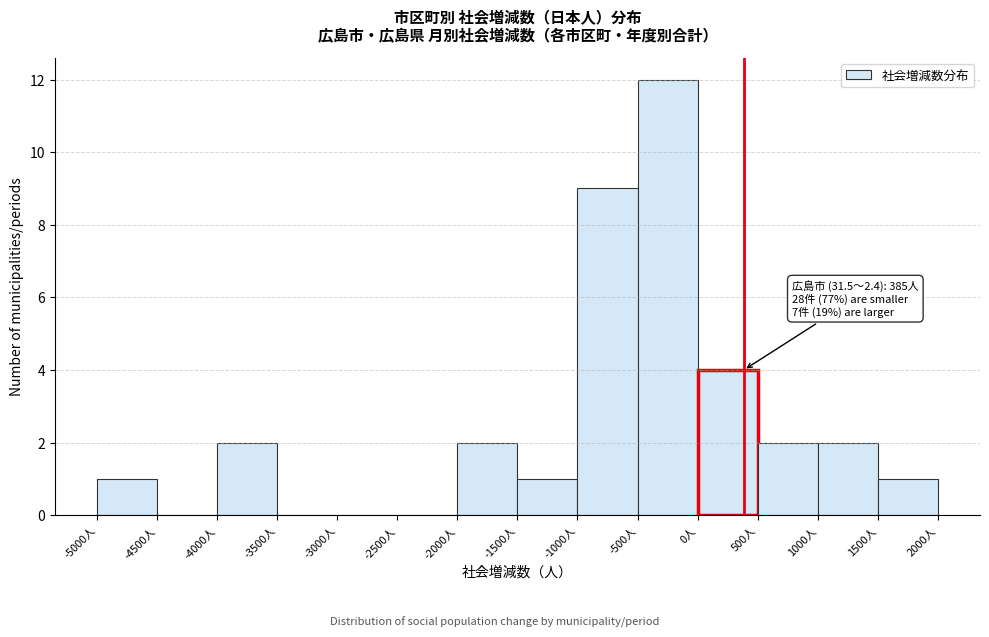

Over which range of the x-axis is the bar tallest?

-500 to 0